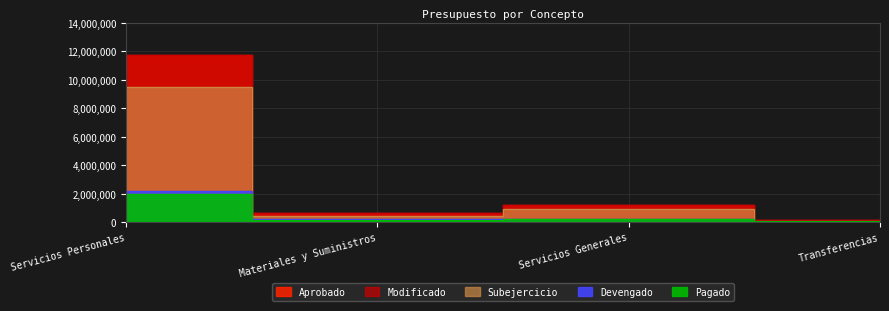

What is the difference between the maximum and second lowest values in the Subejercicio series?

9023788.7